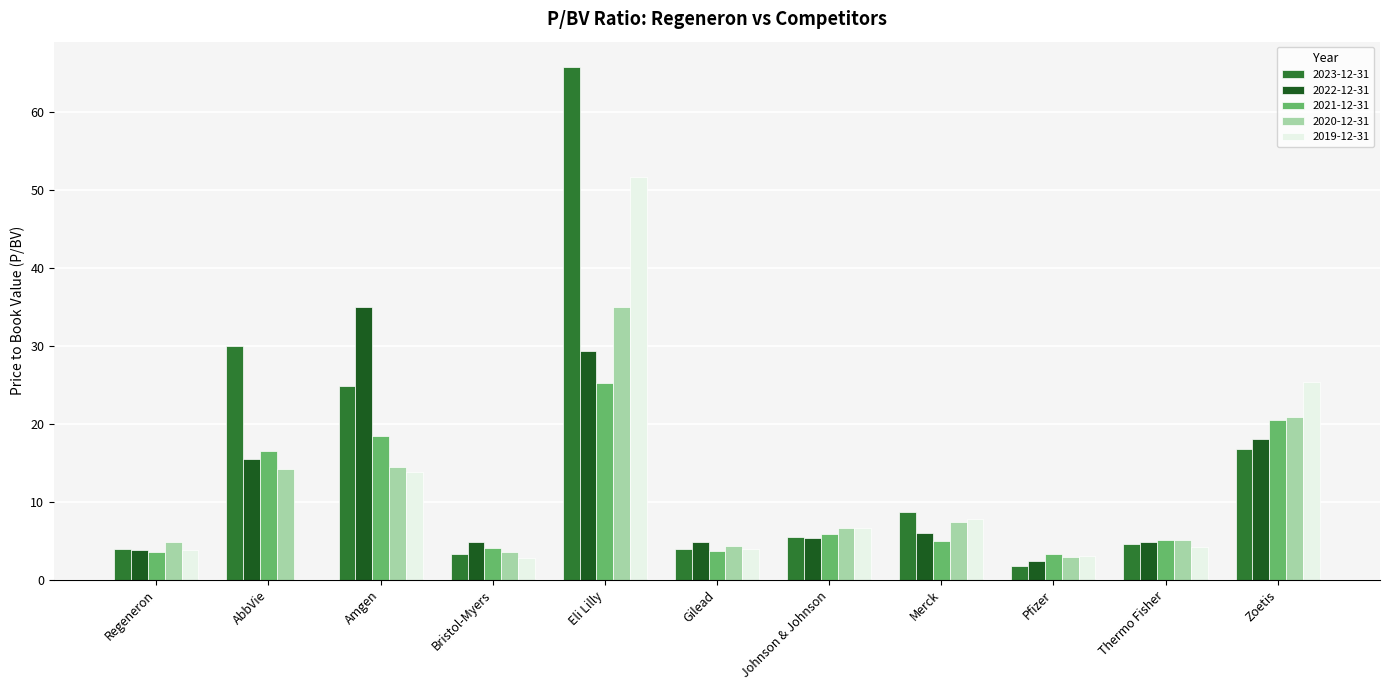

What is the approximate value of 2019-12-31 at Eli Lilly?

51.7